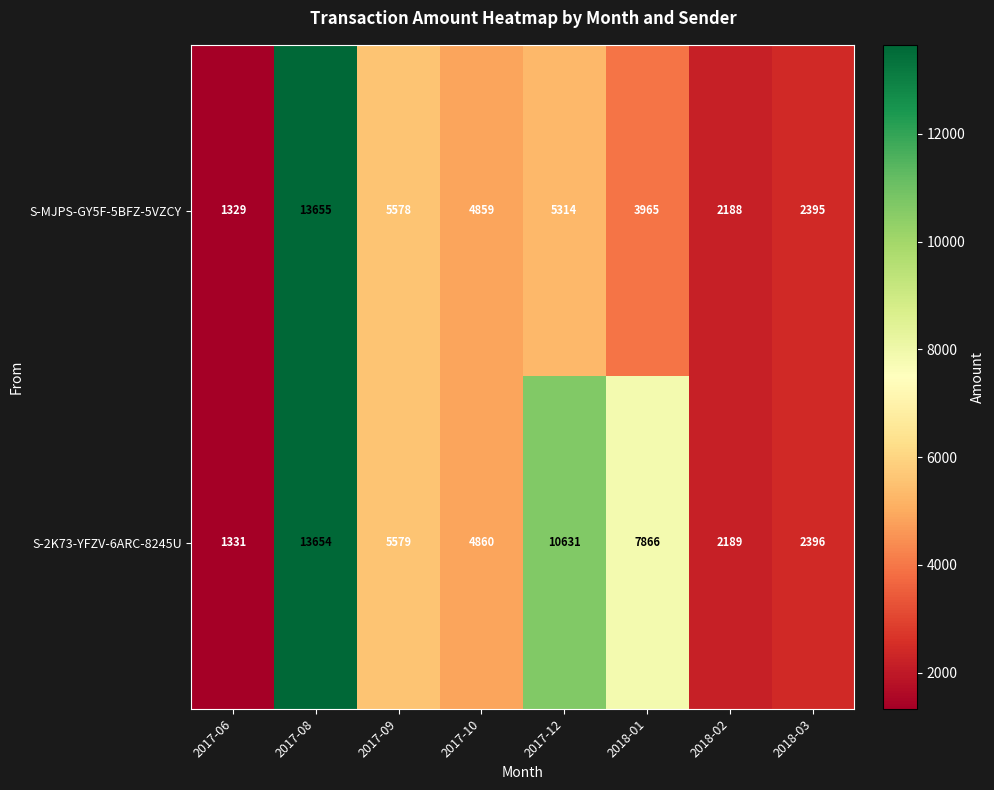

How many values in the S-MJPS-GY5F-5BFZ-5VZCY series are below 4859?

4